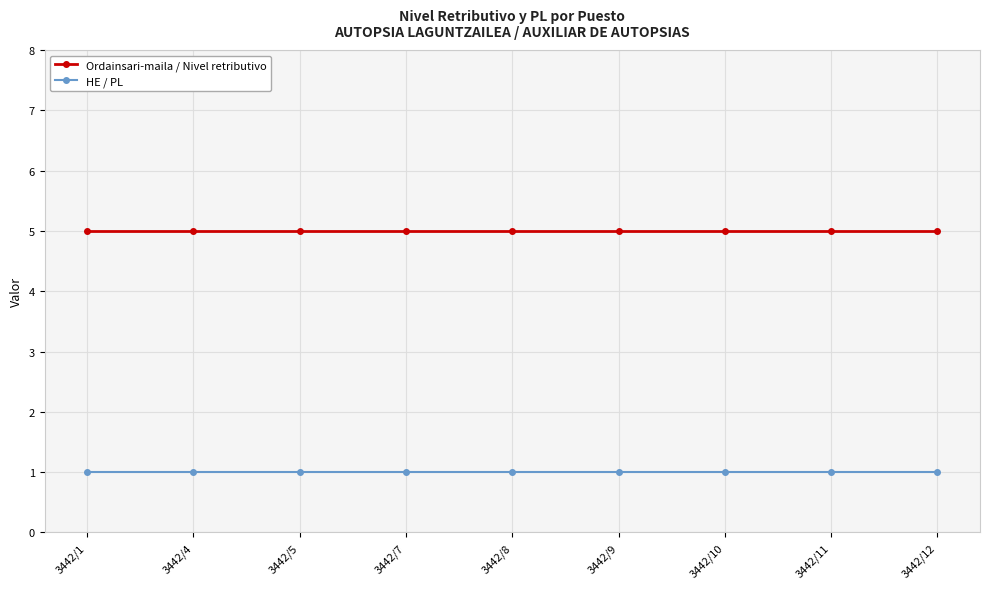

What are all the series names shown in the legend?

Ordainsari-maila / Nivel retributivo, HE / PL